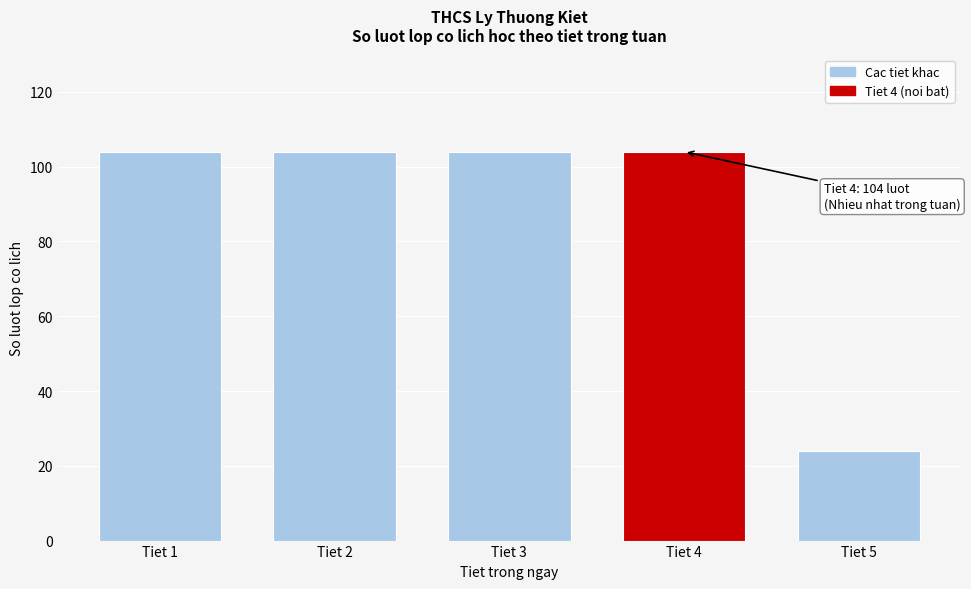

Reading right to left, list all the values displayed in this chart.

24	104	104	104	104